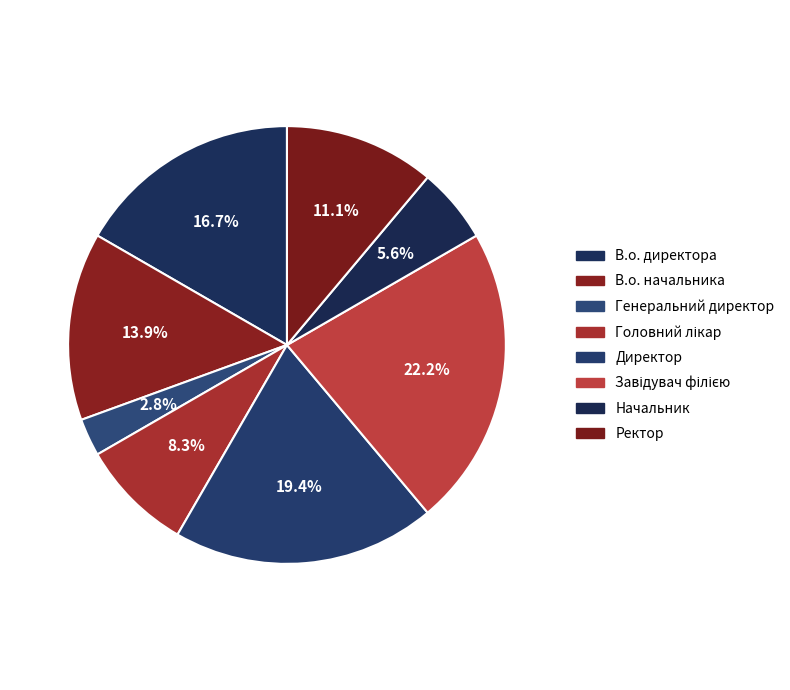

Is Директор the majority of the pie?

No